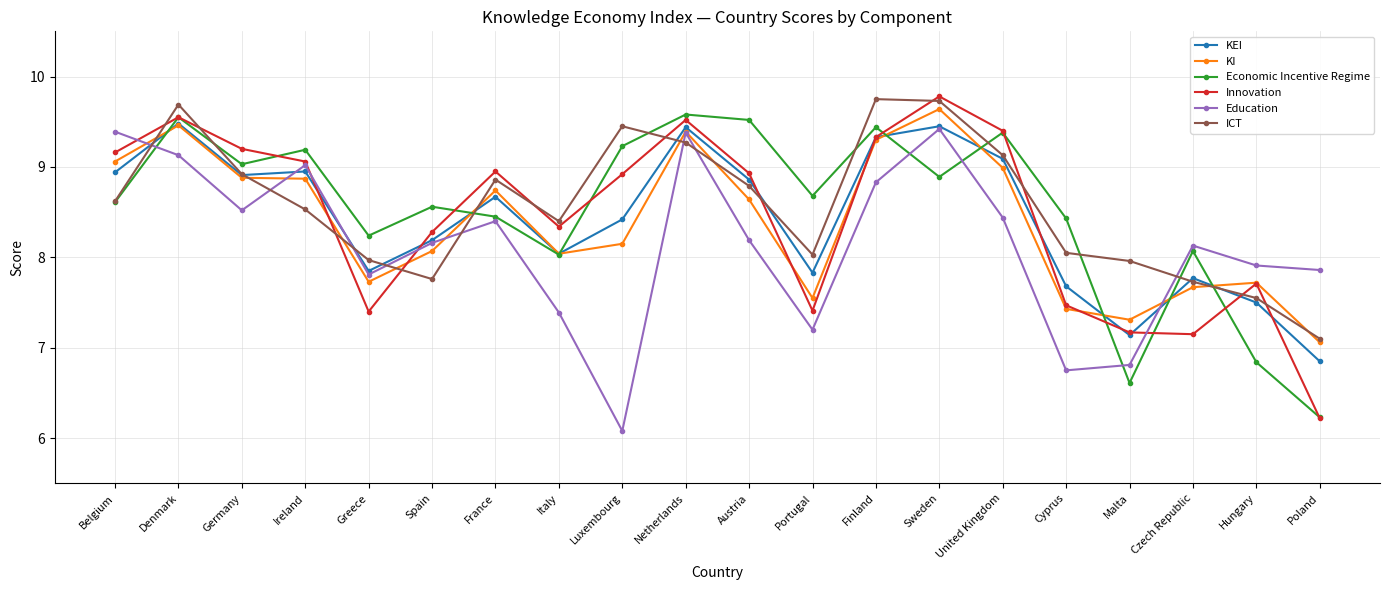

True or false: Economic Incentive Regime has more than 2 interior local peaks.

True